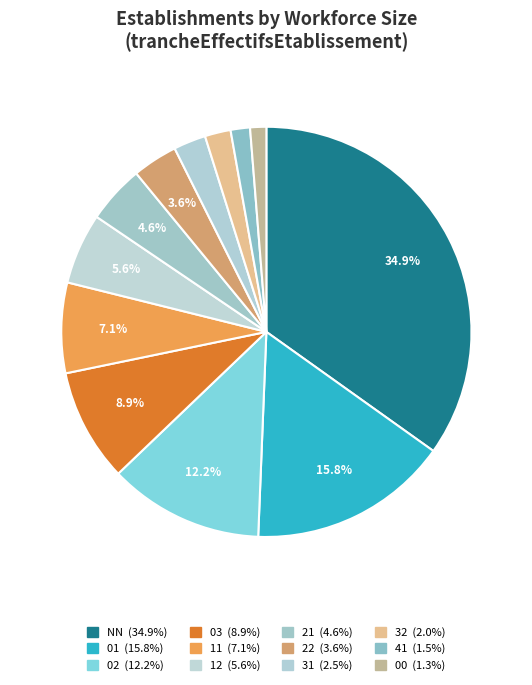

The 02 slice represents 1% of the pie. True or false?

False